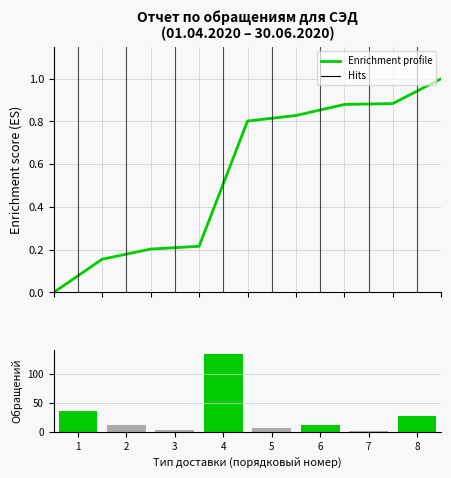

How many bars are there in total?

8